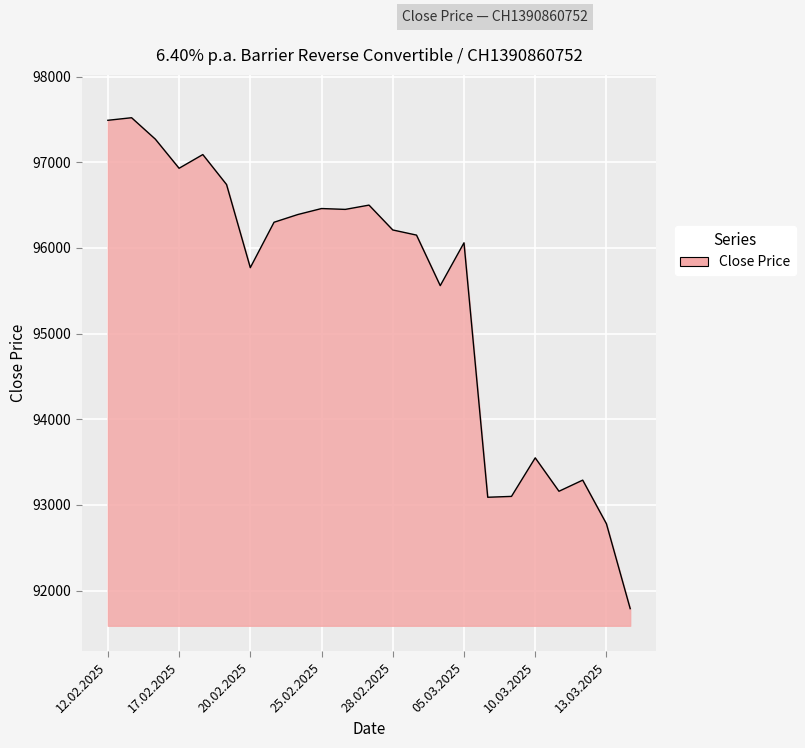

What is the difference between the maximum and minimum values?

5730